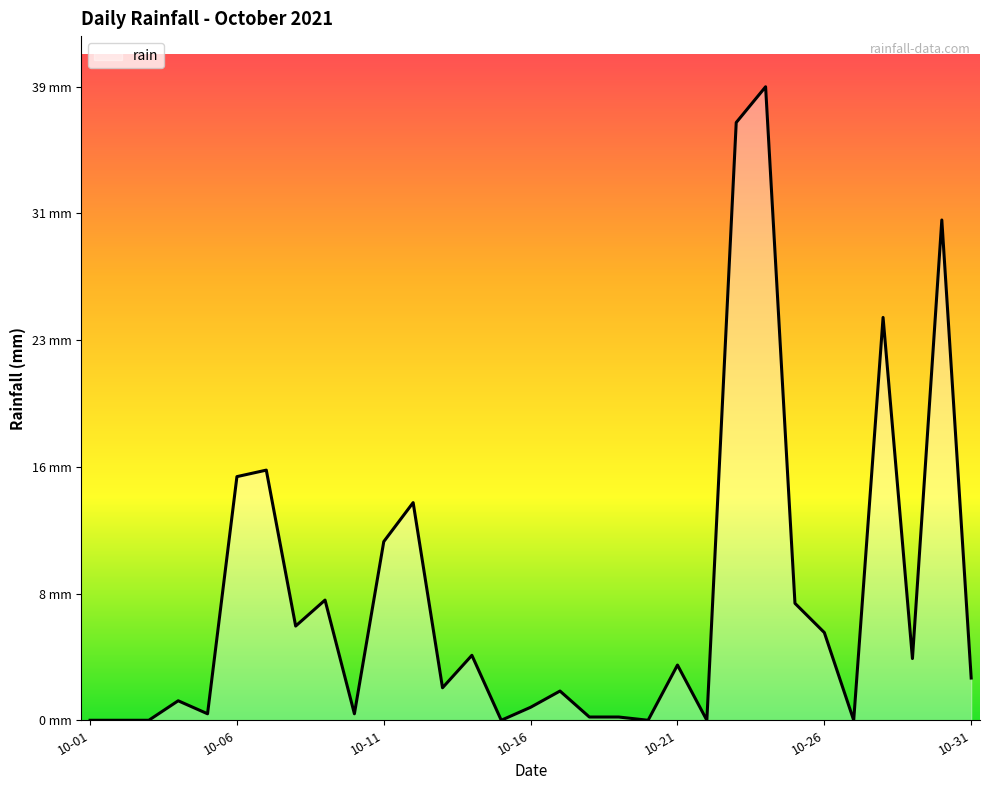

Does the chart display data point markers on the line(s)?

No